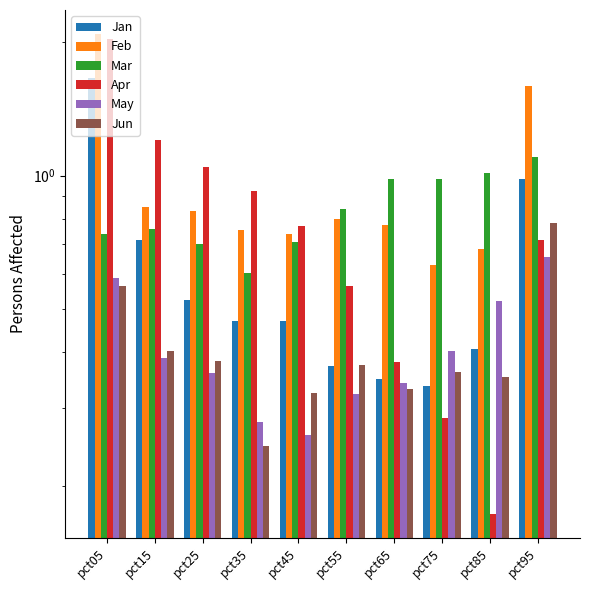

What is the total value across all series at pct55?

3.3